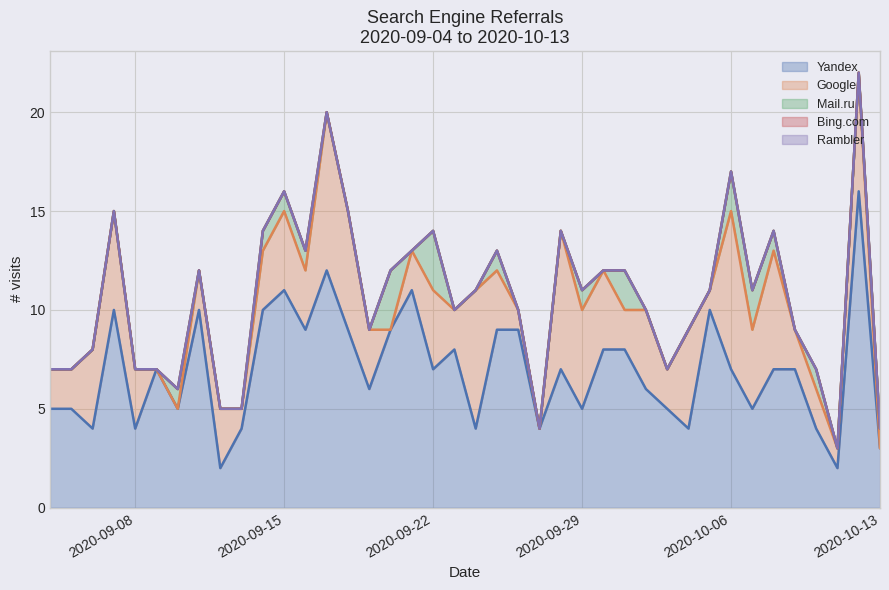

True or false: Yandex and Bing.com intersect in this chart.

False